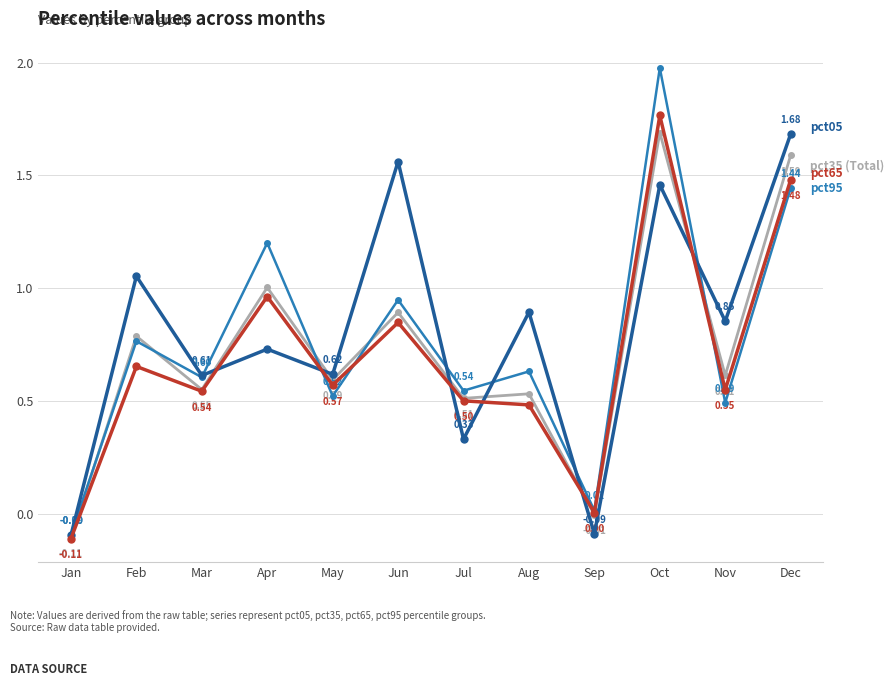

At which category does the chart reach its peak across all series?

Oct